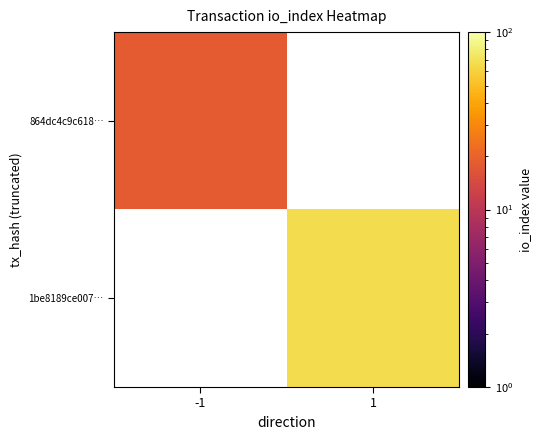

Between -1 and 1, which is larger?

1